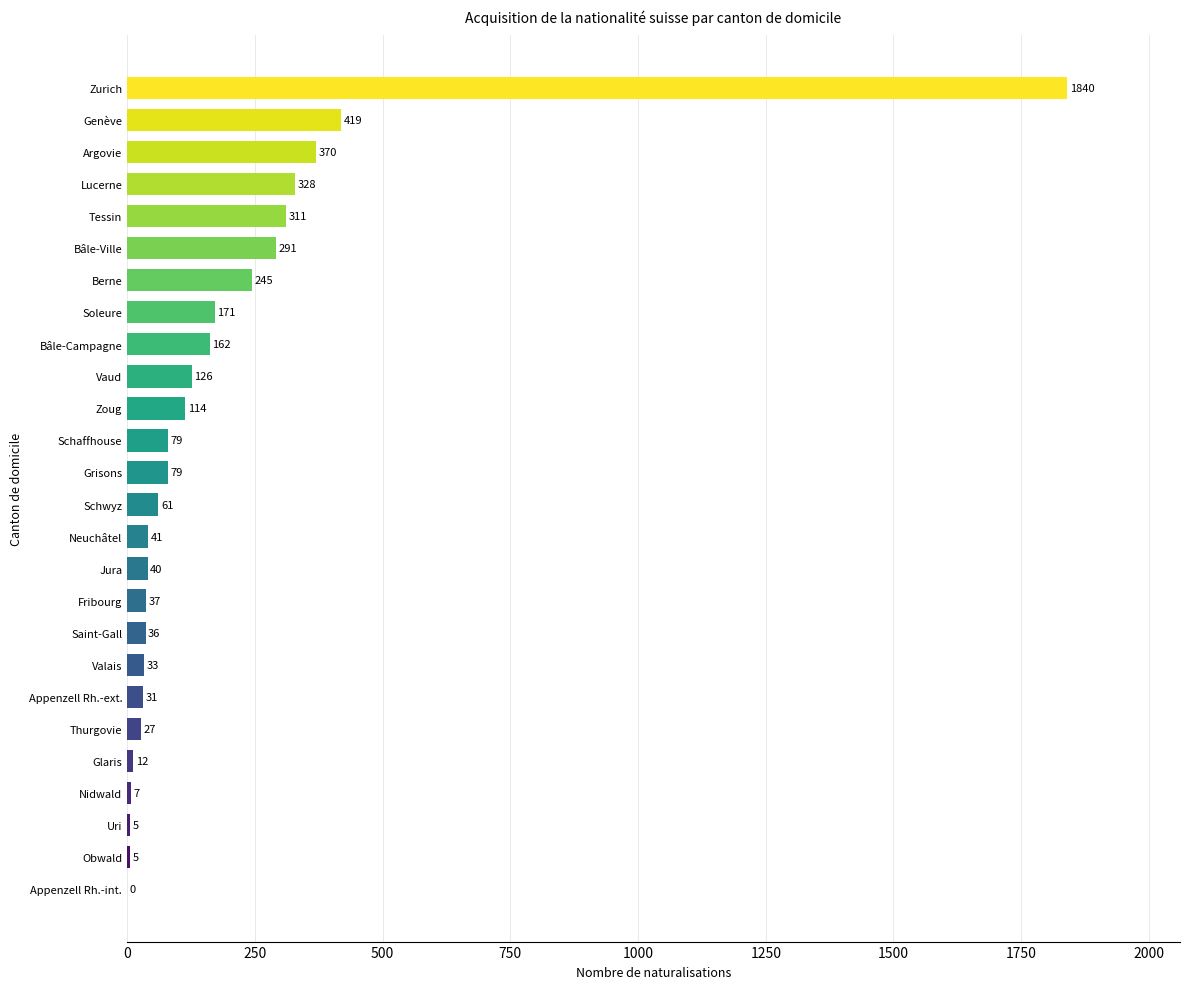

How many categories are shown in the chart?

26